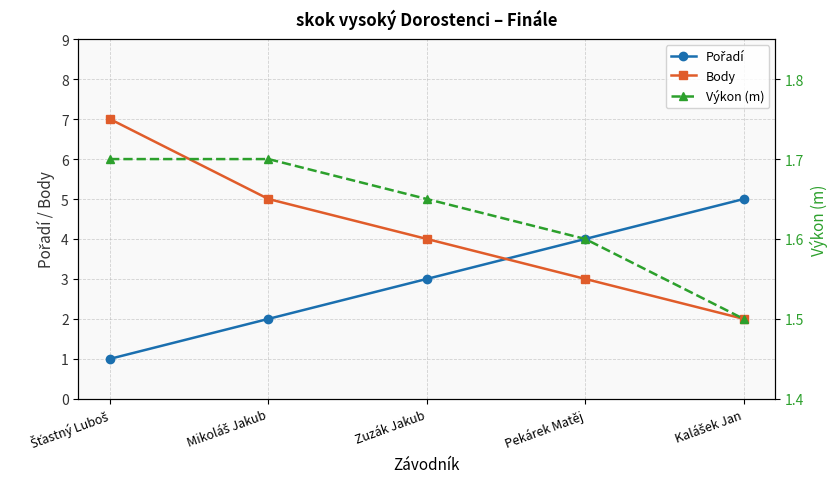

What is the label of the 2nd point from the left?

Mikoláš Jakub